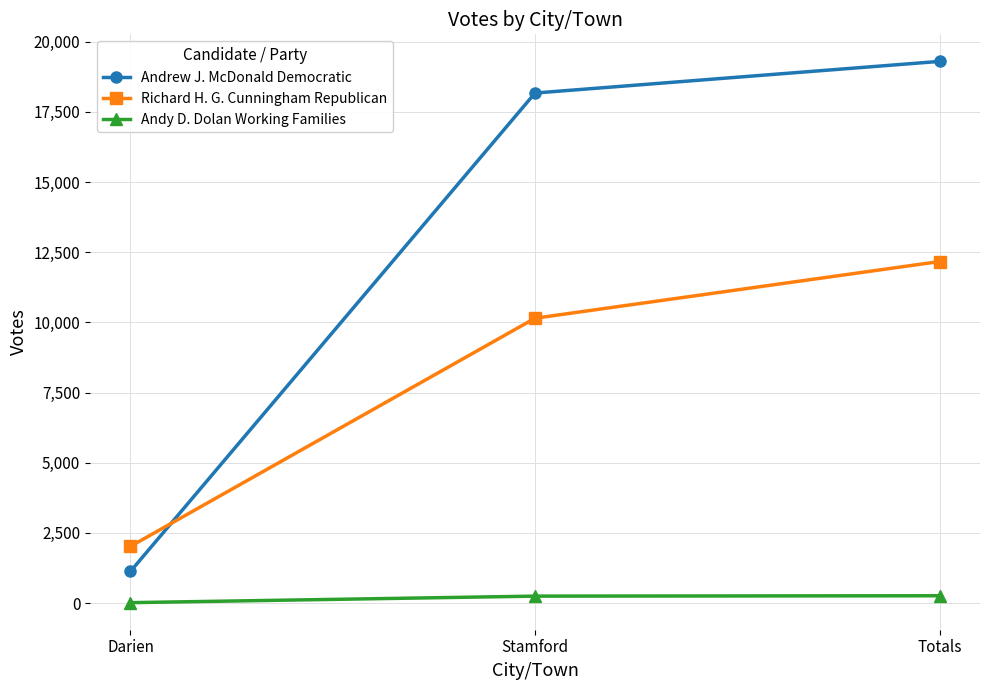

At which category is the sum across all series the highest?

Totals